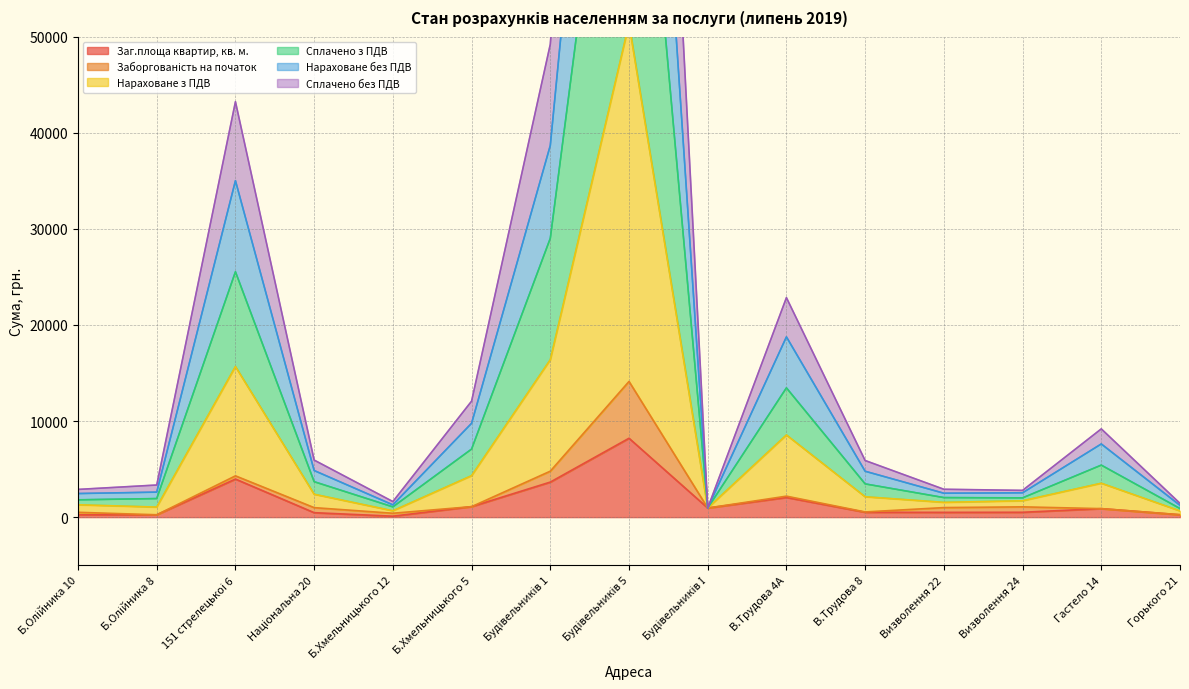

What is the maximum value for Заг.площа квартир, кв. м.?

8209.7